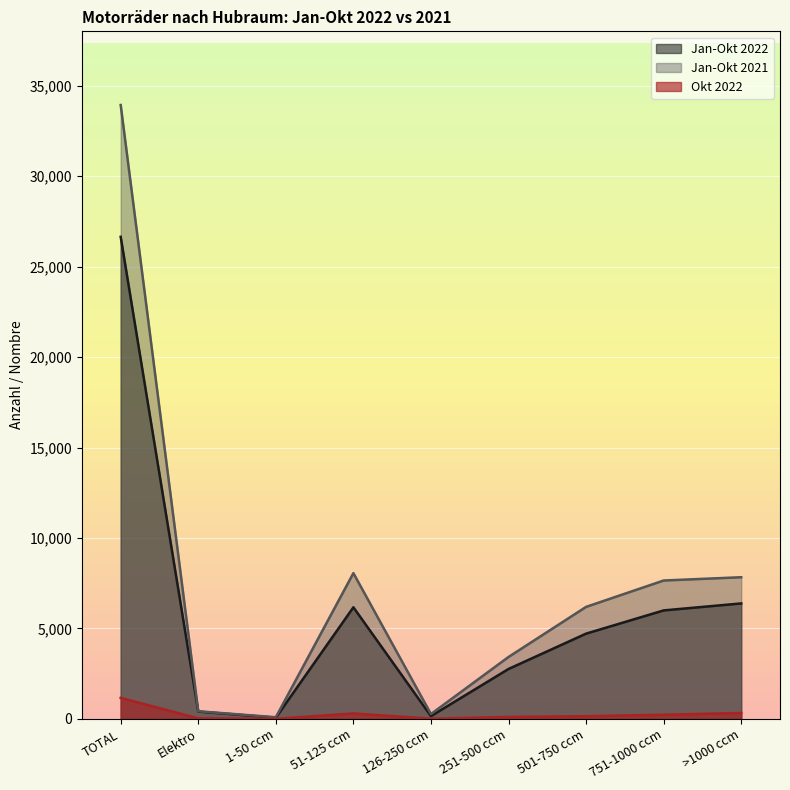

The value of Jan-Okt 2021 at 51-125 ccm is 12654. True or false?

False